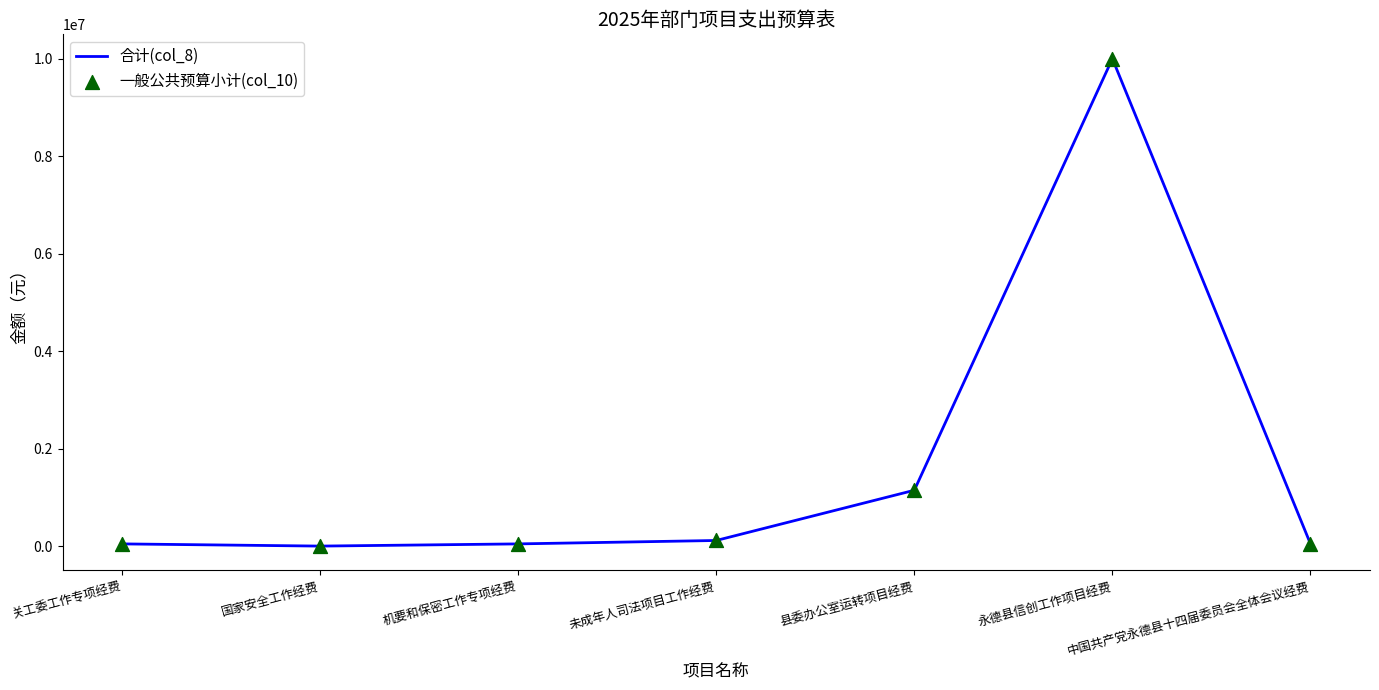

Which label corresponds to the largest value in the chart?

永德县信创工作项目经费